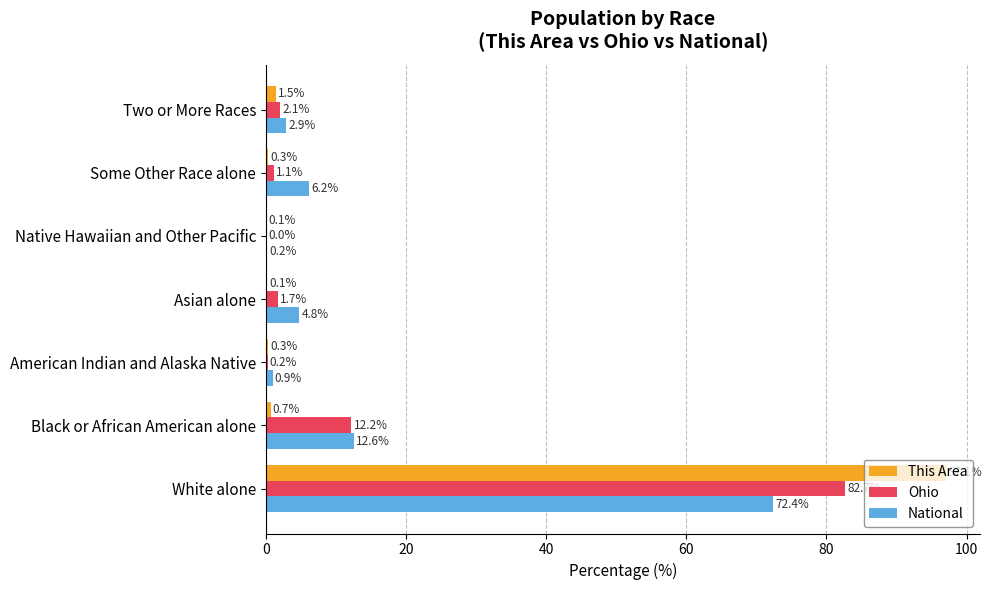

What is the maximum value for National?

72.4